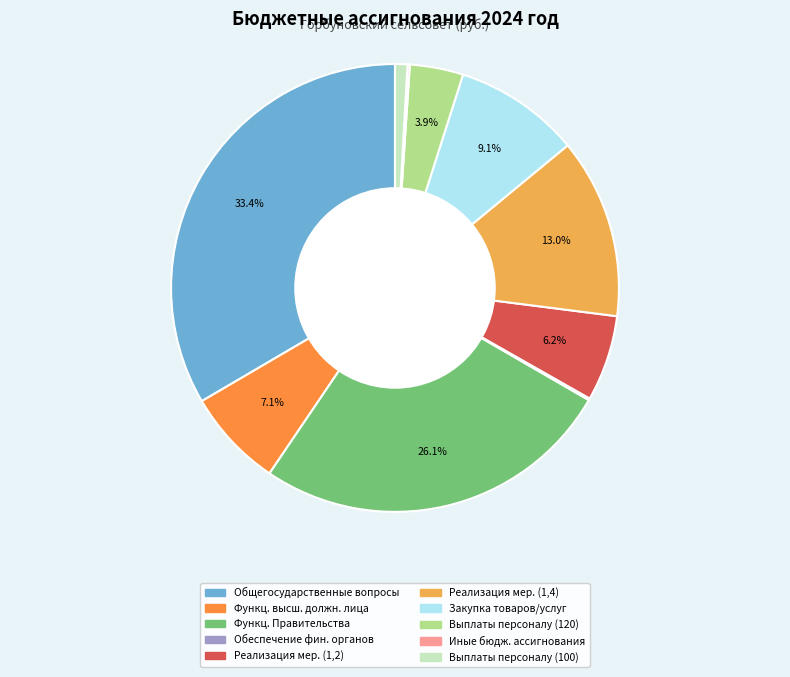

Which slice is the smallest?

Обеспечение деятельности финансовых органов